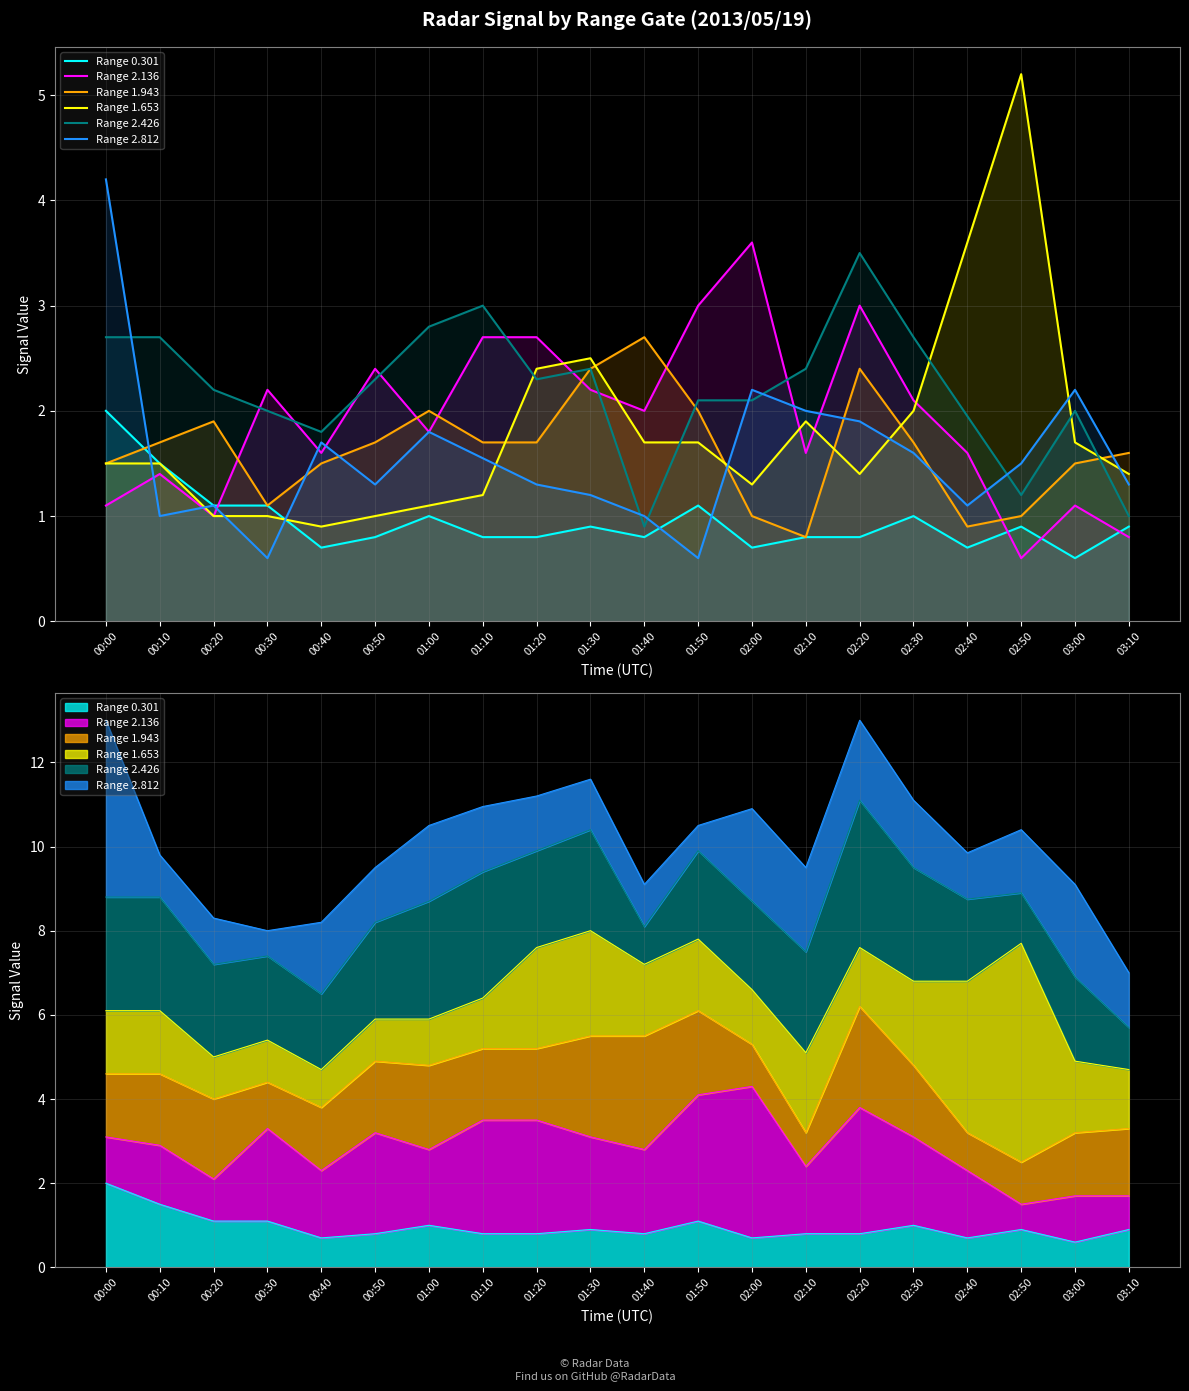

What is the smallest value displayed?

0.6